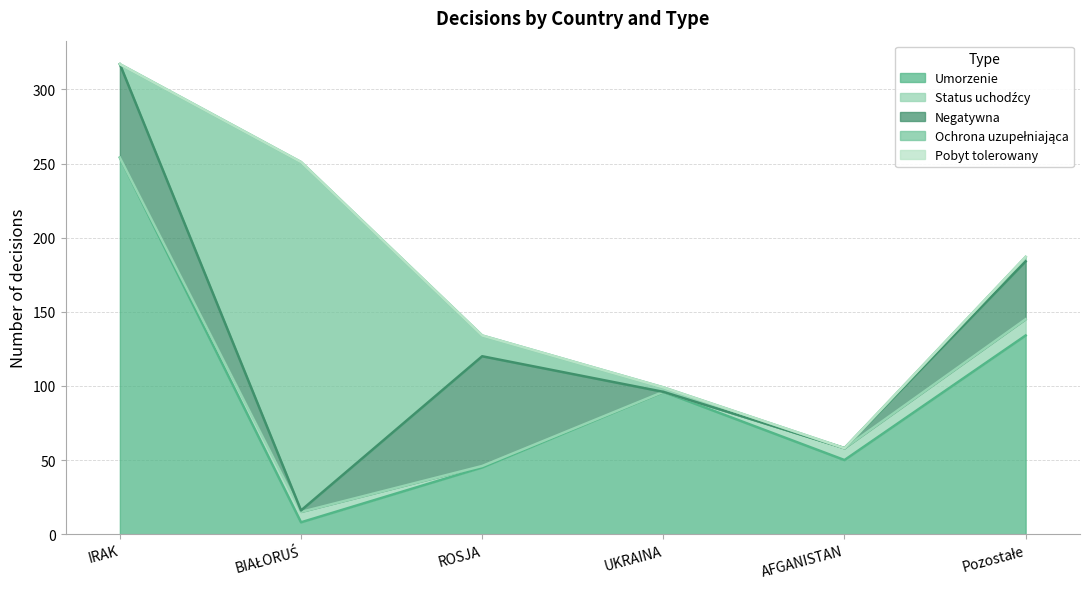

True or false: Umorzenie has more than 0 points higher than both neighbors.

True